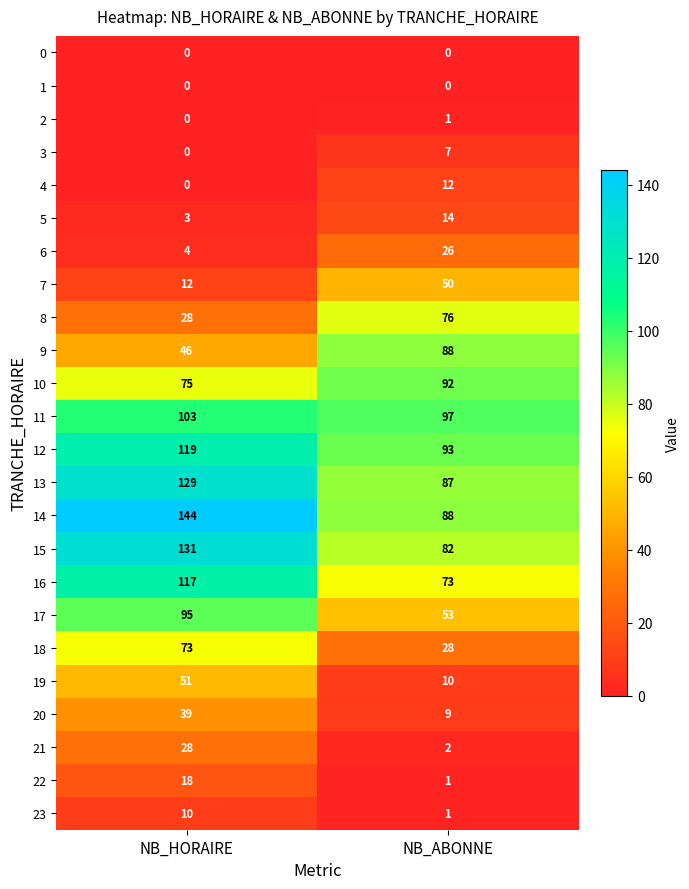

Which series has the largest range (max minus min)?

14